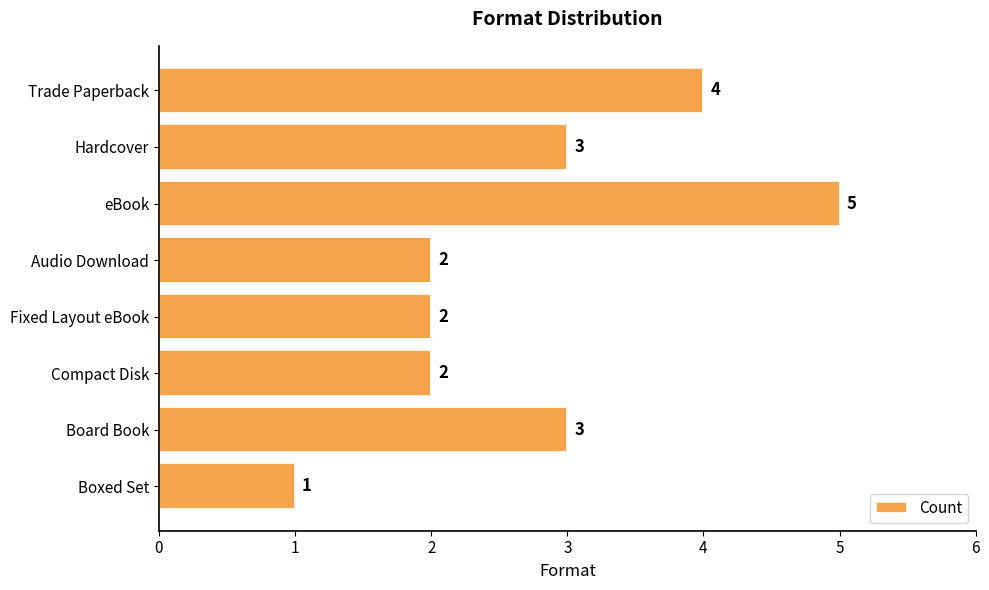

What is the sum of the values at Compact Disk and eBook?

7